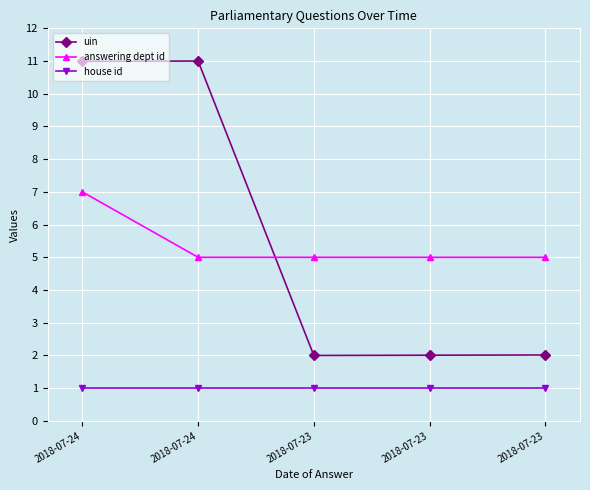

Between 2018-07-24 and 2018-07-23, which series saw the biggest shift?

uin